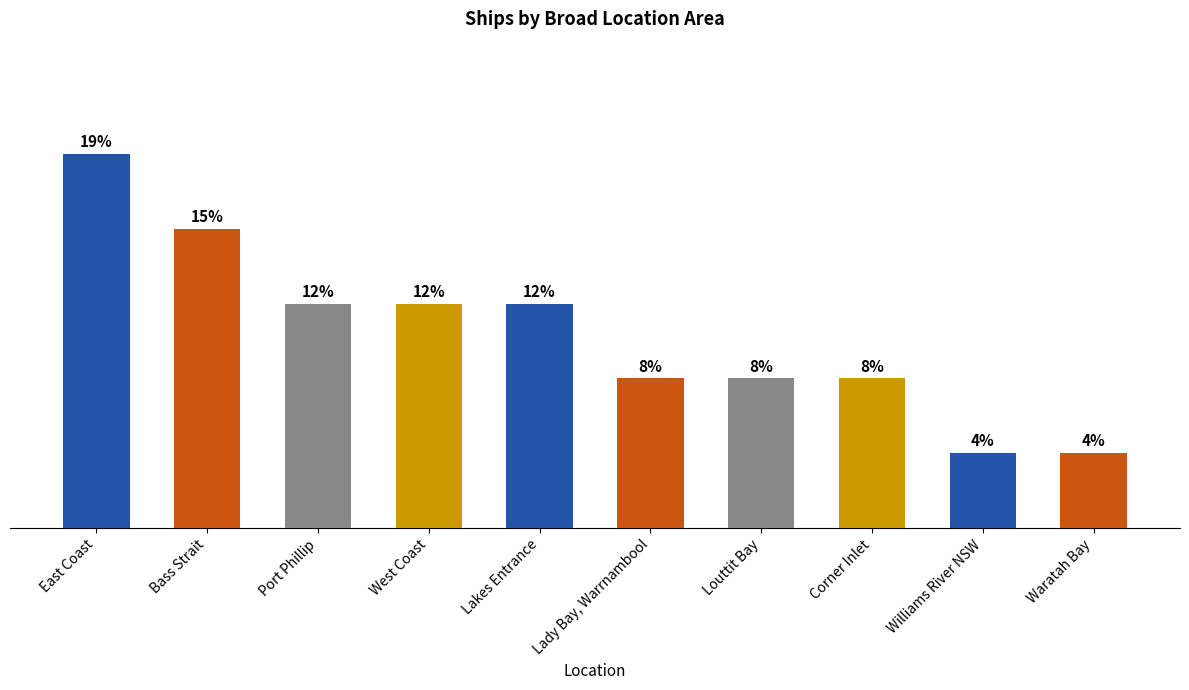

True or false: the data shows 4 at West Coast.

False